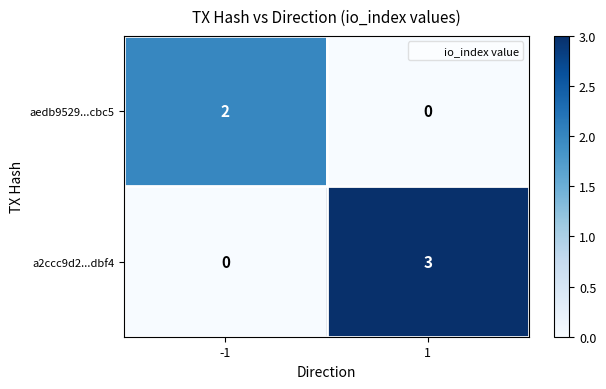

What is the difference between the maximum and minimum values in the a2ccc9d2...dbf4 series?

3